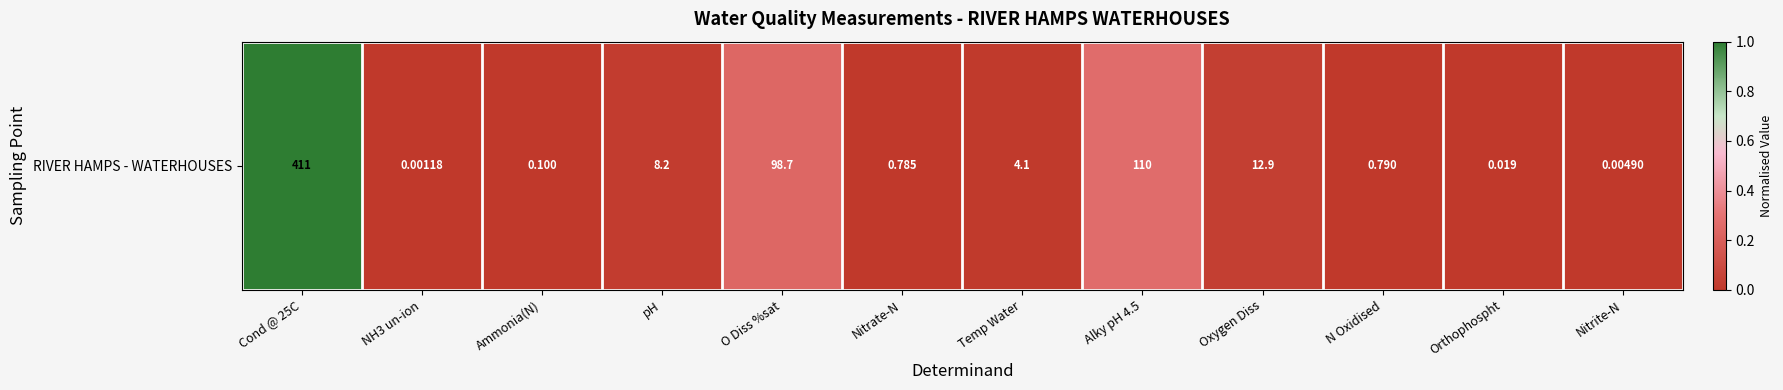

True or false: the data shows 0.2 at O Diss %sat.

False